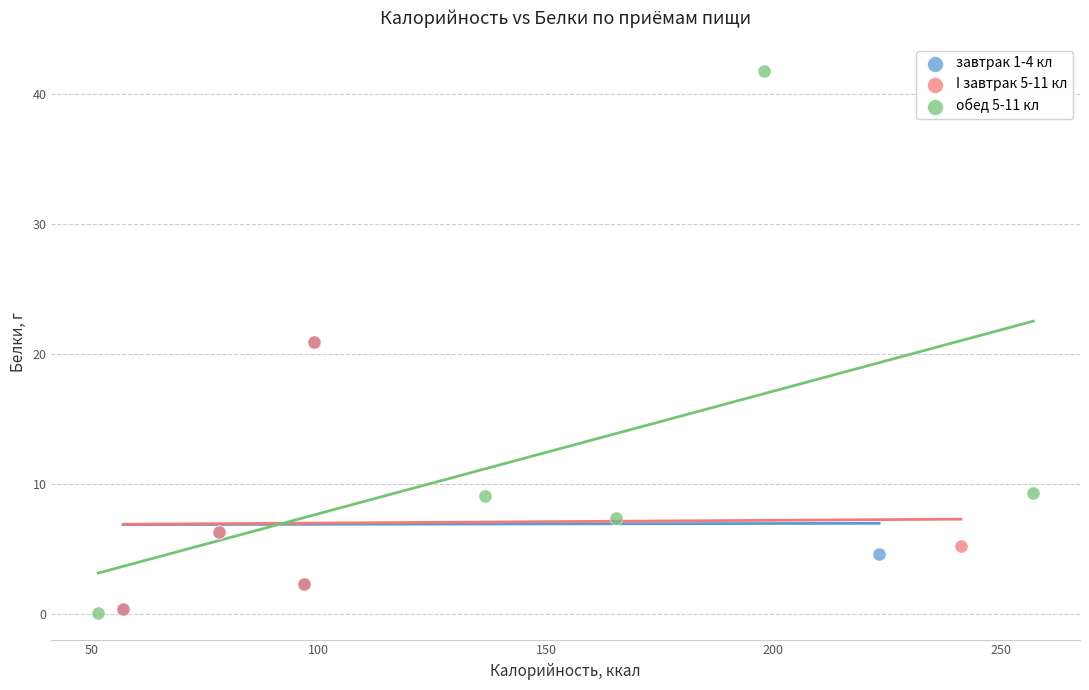

Which series has the largest Y range (max minus min)?

обед 5-11 кл